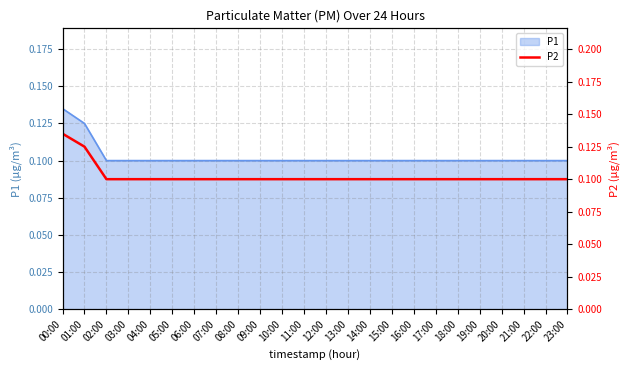

Is it true that P1 equals 0.1 at 05:00?

True